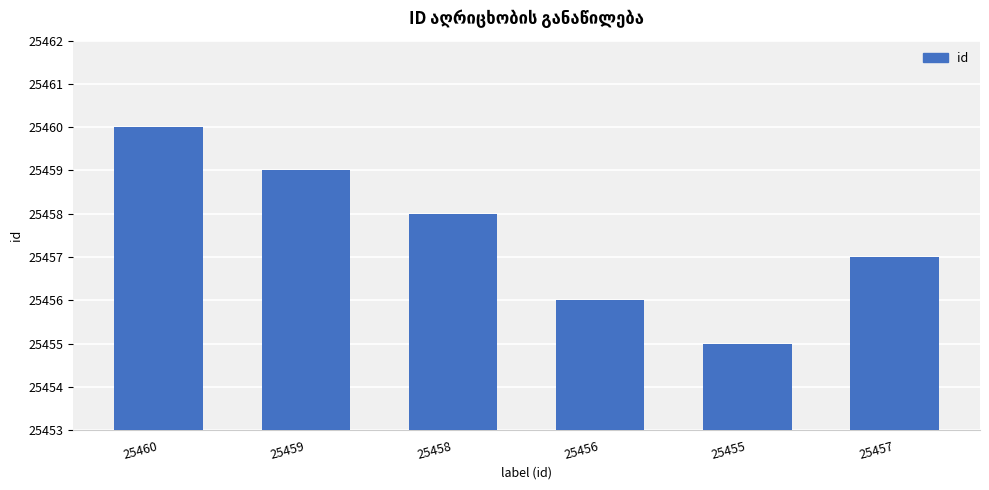

Between 25457 and 25458, which is larger?

25458